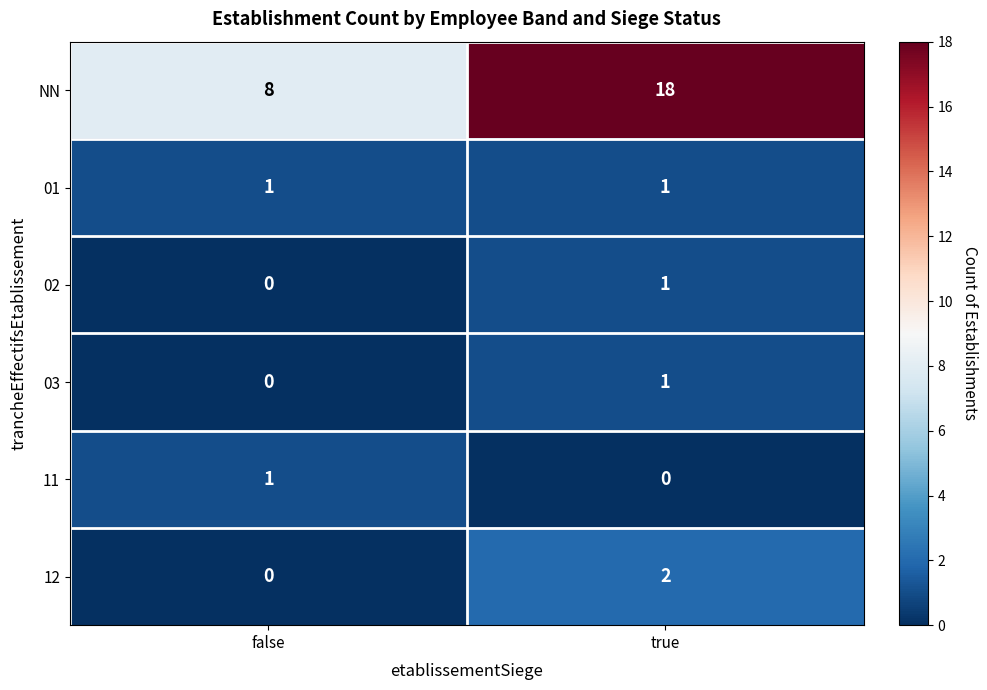

List the labels in order of NN value, smallest first.

false, true